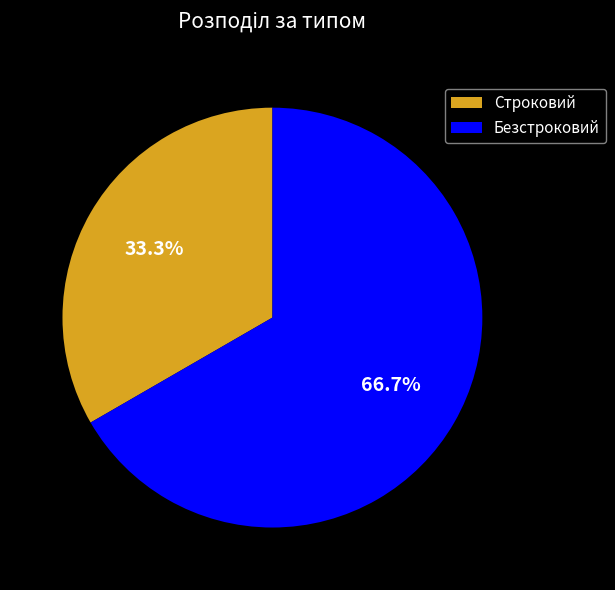

What percentage do Безстроковий and Строковий together represent?

100.0%